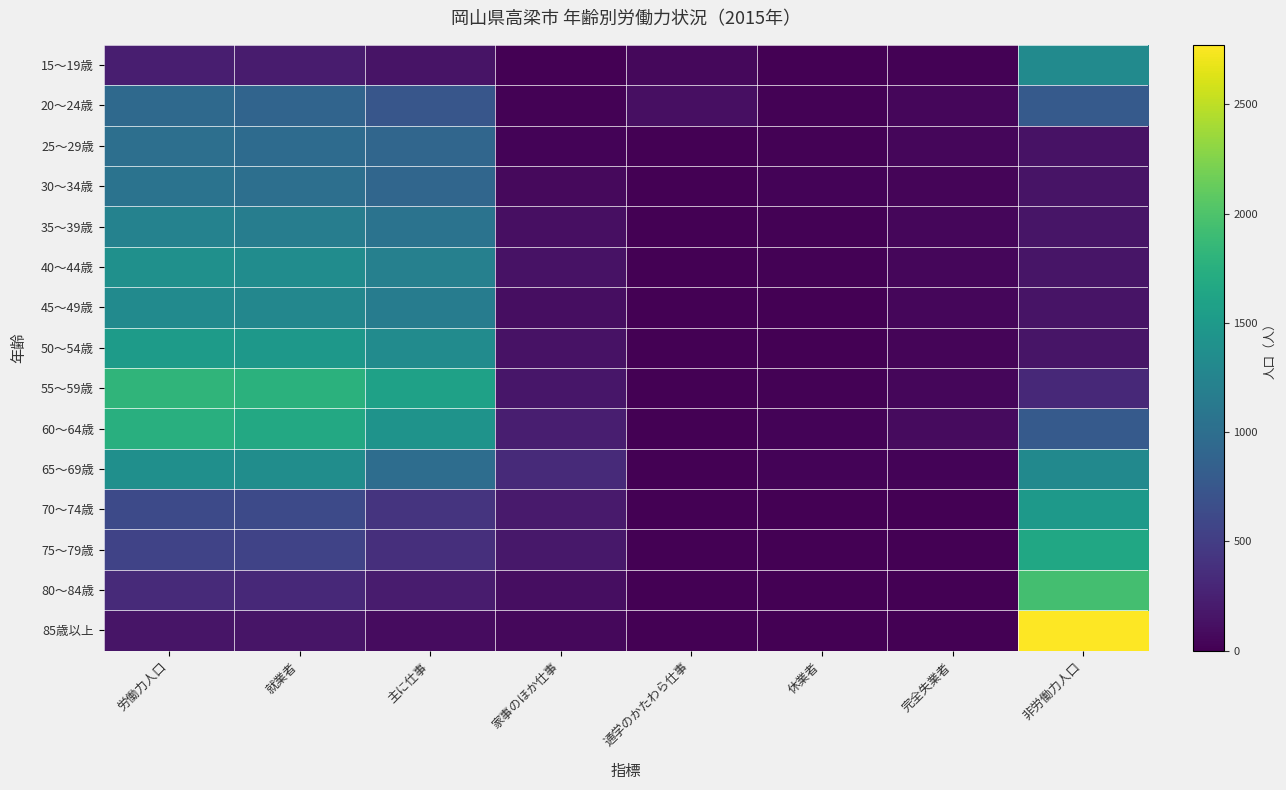

Reading right to left, list all the values displayed in this chart.

15～19歳: 非労働力人口=1331	完全失業者=21	休業者=4	通学のかたわら仕事=57	家事のほか仕事=4	主に仕事=148	就業者=213	労働力人口=234
20～24歳: 非労働力人口=786	完全失業者=52	休業者=16	通学のかたわら仕事=111	家事のほか仕事=21	主に仕事=745	就業者=893	労働力人口=945
25～29歳: 非労働力人口=132	完全失業者=51	休業者=16	通学のかたわら仕事=3	家事のほか仕事=32	主に仕事=913	就業者=964	労働力人口=1015
30～34歳: 非労働力人口=149	完全失業者=38	休業者=28	通学のかたわら仕事=1	家事のほか仕事=68	主に仕事=918	就業者=1015	労働力人口=1053
35～39歳: 非労働力人口=155	完全失業者=49	休業者=12	通学のかたわら仕事=1	家事のほか仕事=112	主に仕事=1055	就業者=1180	労働力人口=1229
40～44歳: 非労働力人口=152	完全失業者=44	休業者=17	通学のかたわら仕事=0	家事のほか仕事=131	主に仕事=1203	就業者=1351	労働力人口=1395
45～49歳: 非労働力人口=146	完全失業者=51	休業者=10	通学のかたわら仕事=0	家事のほか仕事=108	主に仕事=1162	就業者=1280	労働力人口=1331
50～54歳: 非労働力人口=155	完全失業者=43	休業者=9	通学のかたわら仕事=0	家事のほか仕事=134	主に仕事=1337	就業者=1480	労働力人口=1523
55～59歳: 非労働力人口=317	完全失業者=52	休業者=12	通学のかたわら仕事=0	家事のほか仕事=167	主に仕事=1587	就業者=1766	労働力人口=1818
60～64歳: 非労働力人口=783	完全失業者=78	休業者=22	通学のかたわら仕事=0	家事のほか仕事=233	主に仕事=1421	就業者=1676	労働力人口=1754
65～69歳: 非労働力人口=1317	完全失業者=29	休業者=27	通学のかたわら仕事=1	家事のほか仕事=332	主に仕事=994	就業者=1354	労働力人口=1383
70～74歳: 非労働力人口=1485	完全失業者=5	休業者=10	通学のかたわら仕事=0	家事のほか仕事=197	主に仕事=416	就業者=623	労働力人口=628
75～79歳: 非労働力人口=1648	完全失業者=1	休業者=4	通学のかたわら仕事=0	家事のほか仕事=180	主に仕事=373	就業者=557	労働力人口=558
80～84歳: 非労働力人口=1943	完全失業者=3	休業者=7	通学のかたわら仕事=1	家事のほか仕事=100	主に仕事=214	就業者=322	労働力人口=325
85歳以上: 非労働力人口=2772	完全失業者=0	休業者=6	通学のかたわら仕事=0	家事のほか仕事=63	主に仕事=87	就業者=156	労働力人口=156